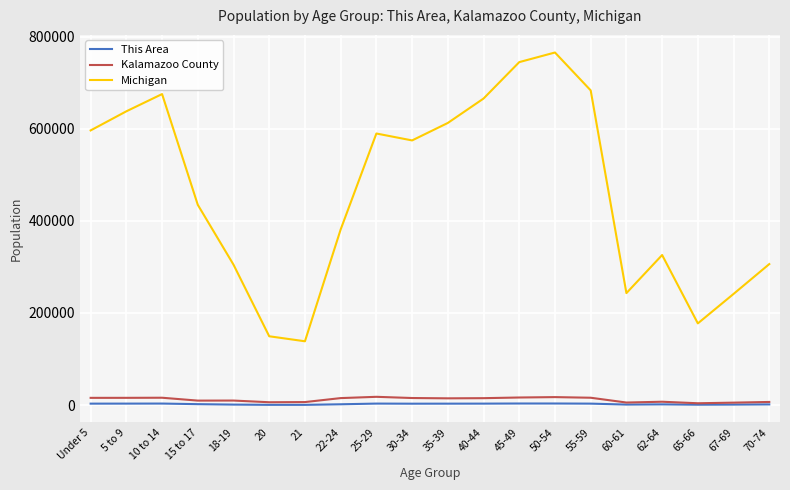

True or false: Kalamazoo County has a value of 9783 at 18-19.

True